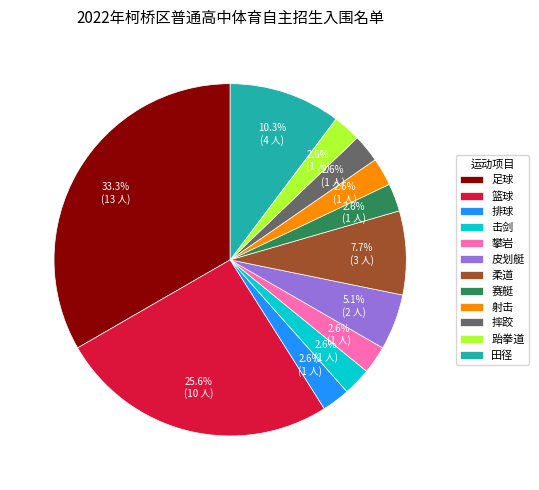

Which slice is the largest?

足球